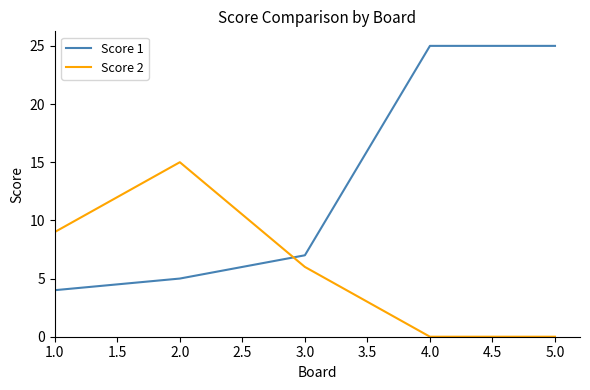

What is the difference between the maximum and minimum values in the Score 1 series?

21